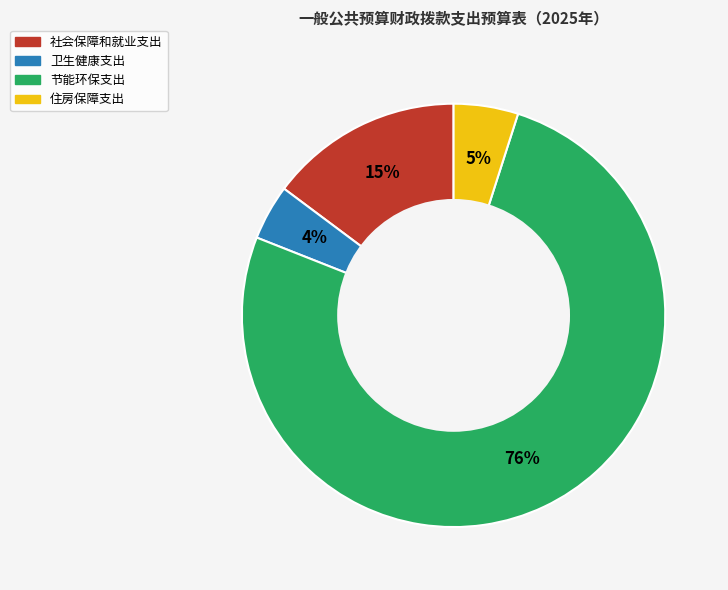

How many segments does this pie chart have?

4